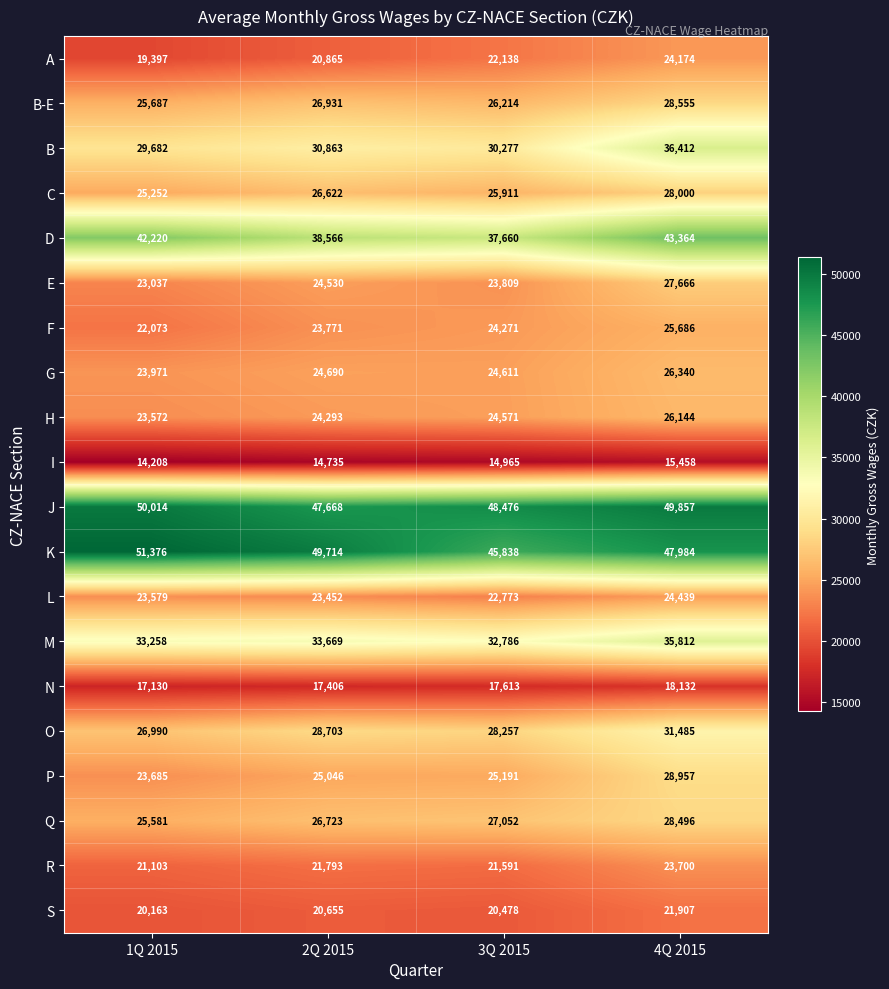

What is the sum of the G values at 3Q 2015 and 4Q 2015?

50951